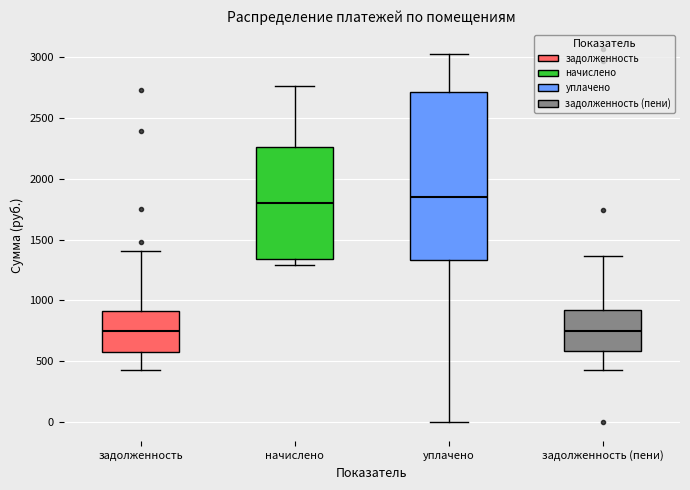

Reading left to right, transcribe this box plot: for each box, give where its median line is, the range the box spans, and where its two whiskers end, as read against the y-axis. The values are not printed on the chart, so give them approximately, as read against the axis.

задолженность: median 750, box 600 to 900, whiskers 450 to 1400
начислено: median 1800, box 1350 to 2250, whiskers 1300 to 2750
уплачено: median 1850, box 1350 to 2700, whiskers 0 to 3050
задолженность (пени): median 750, box 600 to 900, whiskers 450 to 1350